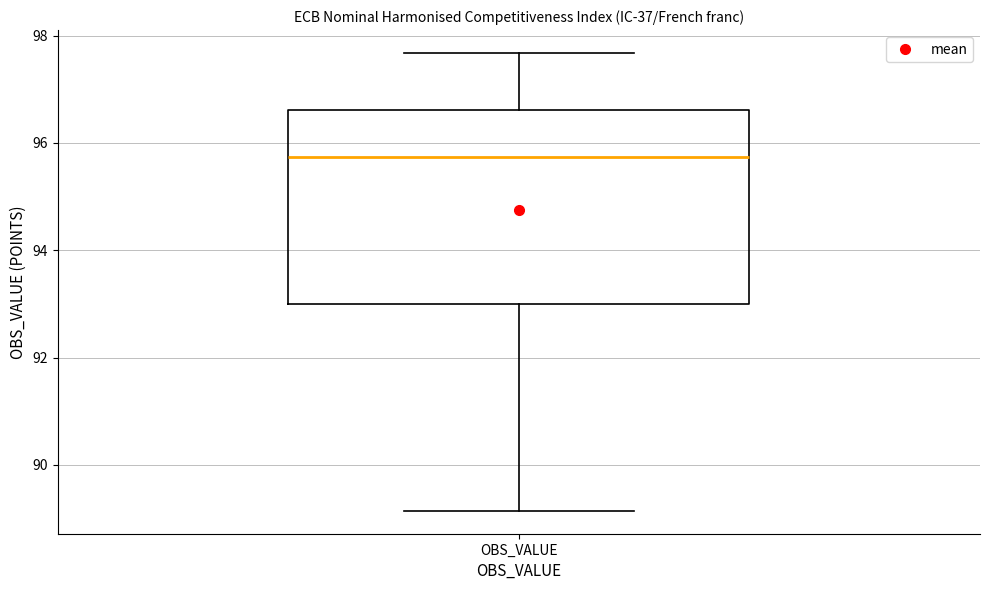

Transcribe this box plot: give where the median line is, the range the box spans, and where the two whiskers end, as read against the y-axis. The values are not printed on the chart, so give them approximately, as read against the axis.

median 95.8, box 93.0 to 96.6, whiskers 89.2 to 97.6